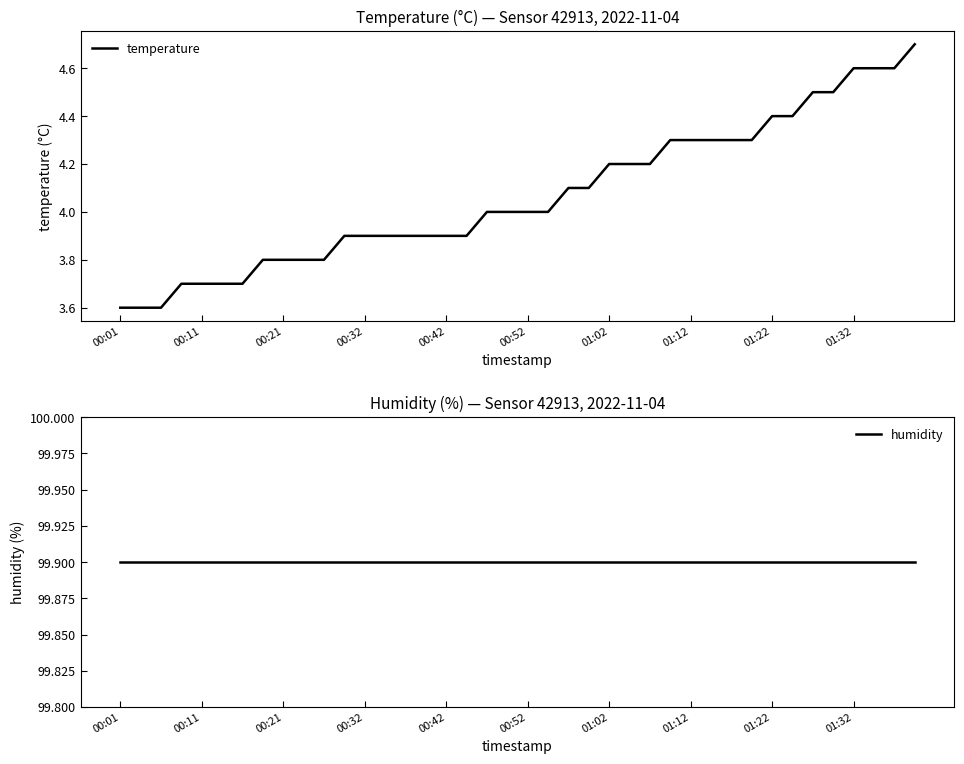

Is it true that temperature equals 4.2 at 01:02?

True